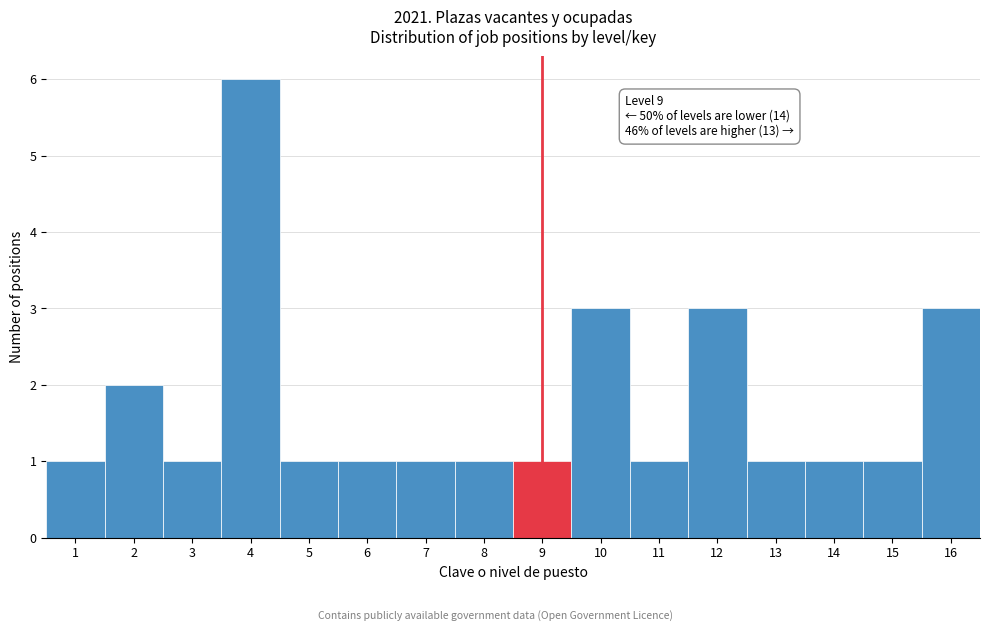

Reading left to right, what are all the values shown in this chart?

1=1	2=2	3=1	4=6	5=1	6=1	7=1	8=1	9=1	10=3	11=1	12=3	13=1	14=1	15=1	16=3